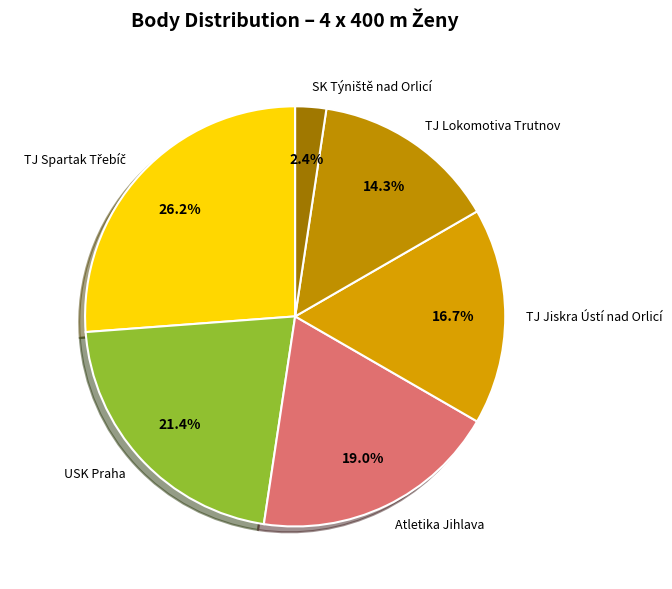

Approximately how many times larger is the value at USK Praha compared to TJ Jiskra Ústí nad Orlicí?

1.3